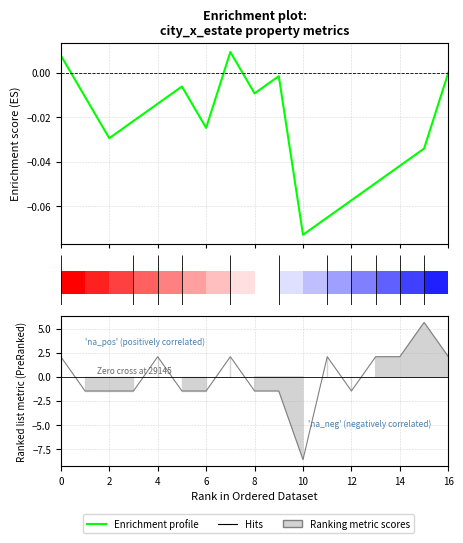

What is the difference between the maximum and minimum values?

0.1